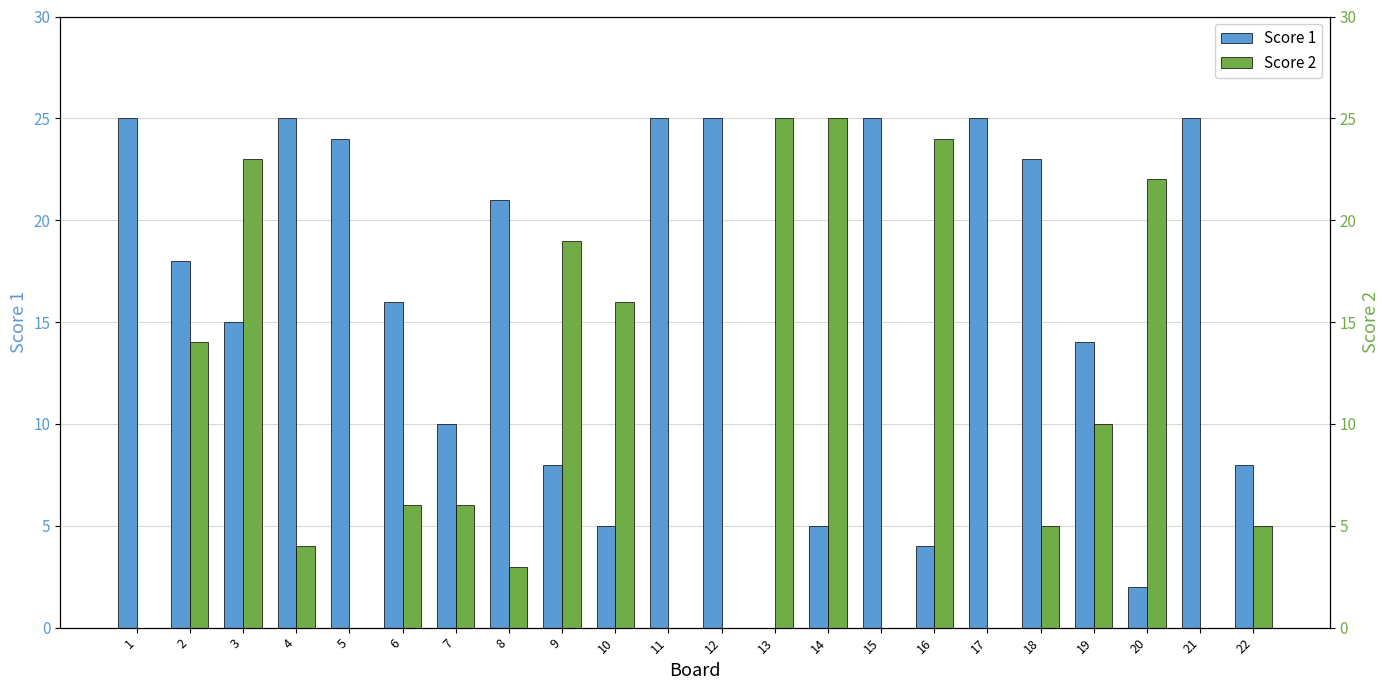

What is the value of the Score 2 bar at the 6th from the left?

6